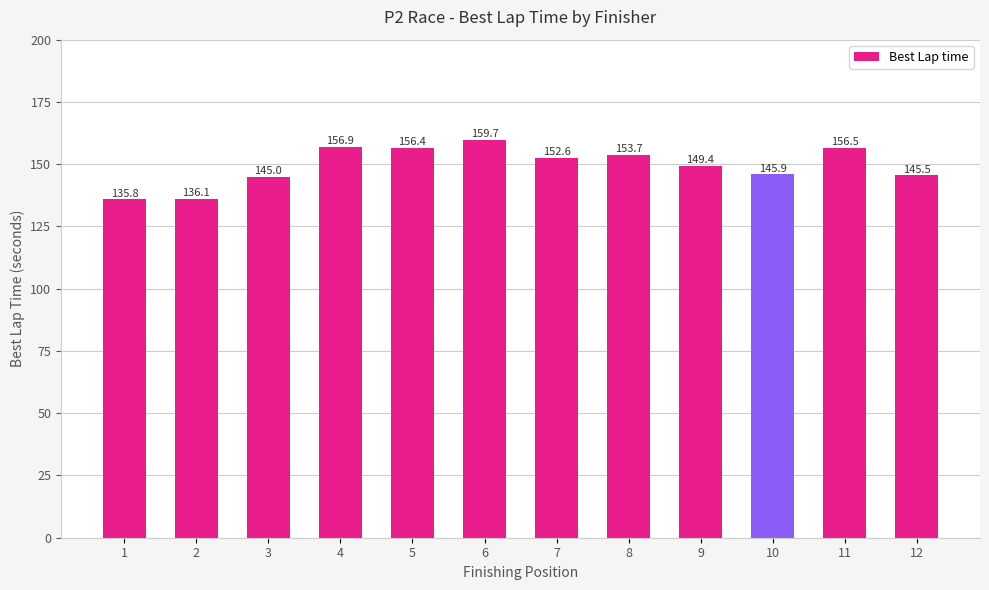

What is the change in value from 1 to 10?

+10.1